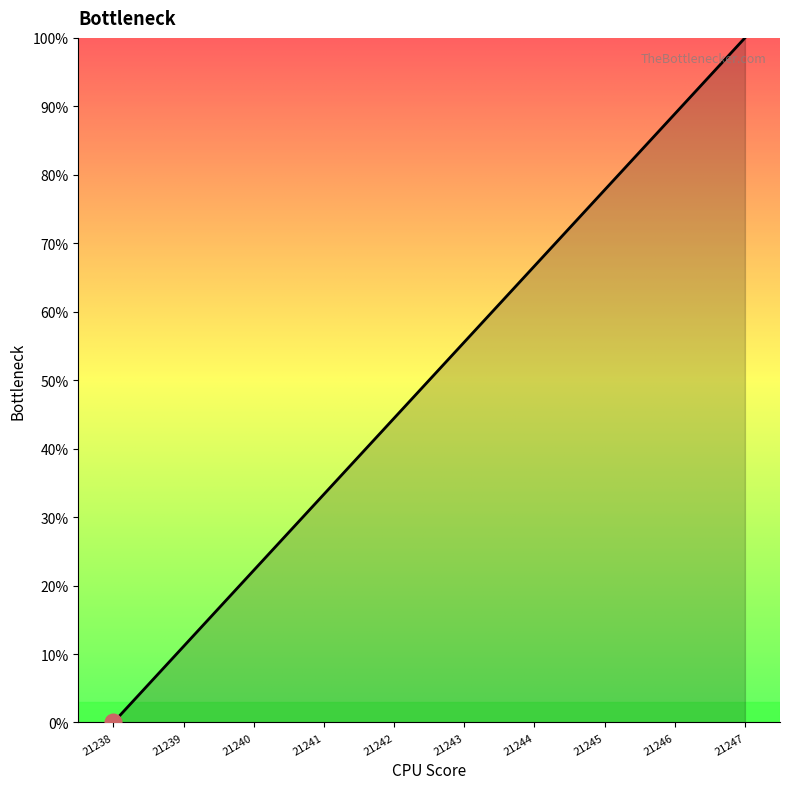

How many values are above zero?

9